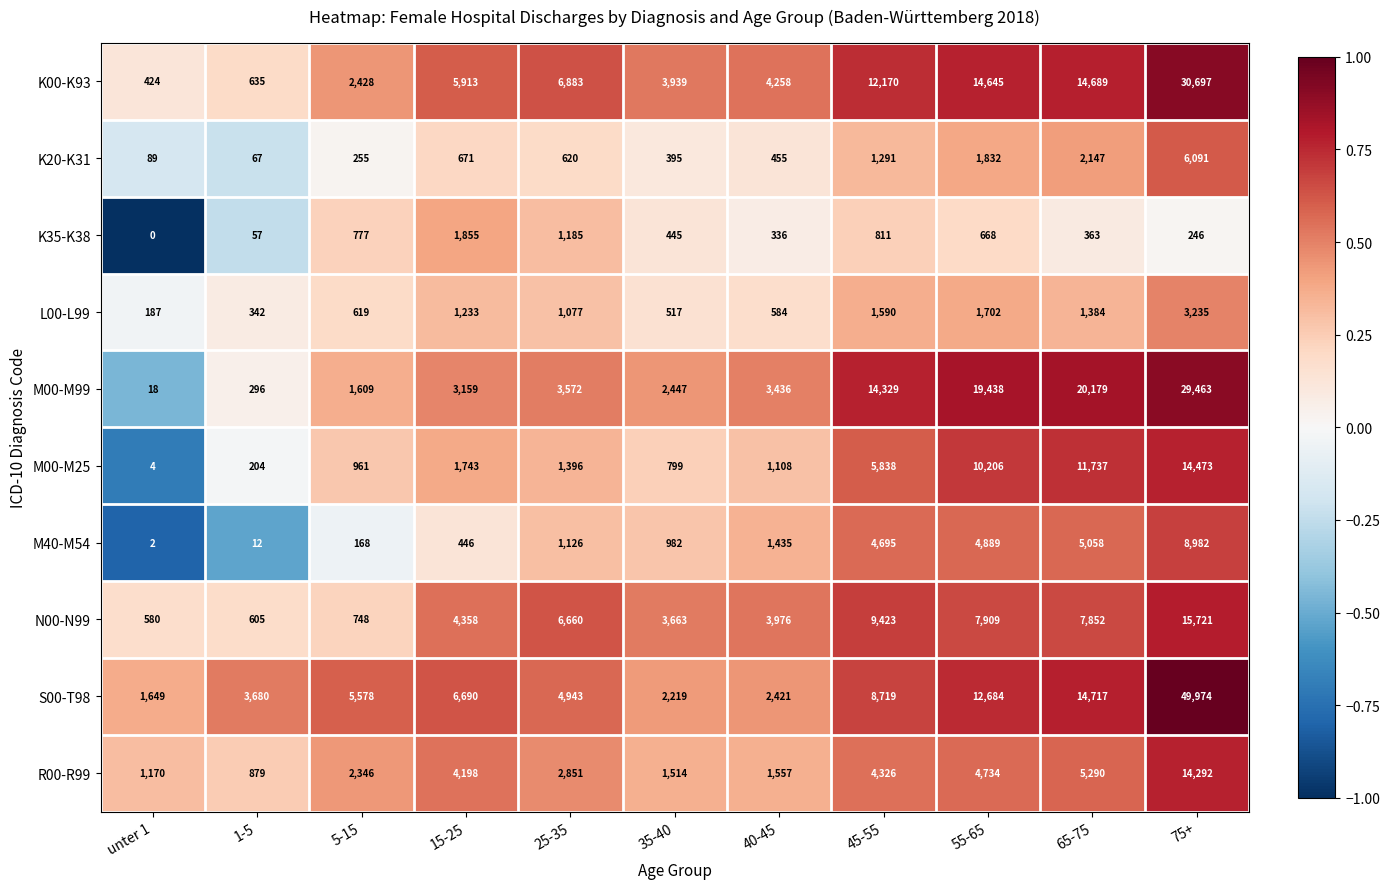

At which category does the chart reach its minimum across all series?

unter 1